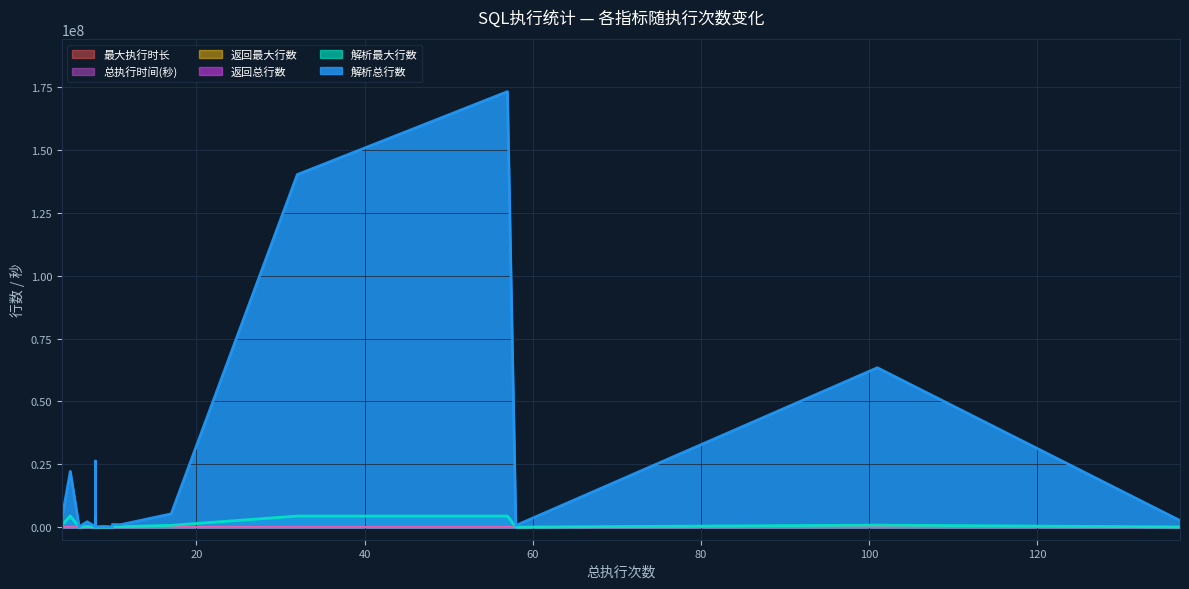

Rank the categories by 返回总行数 value from lowest to highest.

9, 4, 7, 4, 6, 8, 8, 8, 11, 17, 10, 10, 8, 5, 57, 58, 101, 137, 32, 6